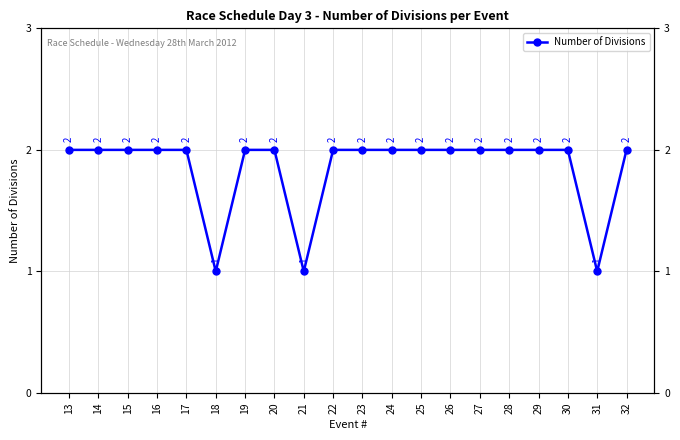

List the labels in order of value, largest first.

13, 14, 15, 16, 17, 19, 20, 22, 23, 24, 25, 26, 27, 28, 29, 30, 32, 18, 21, 31